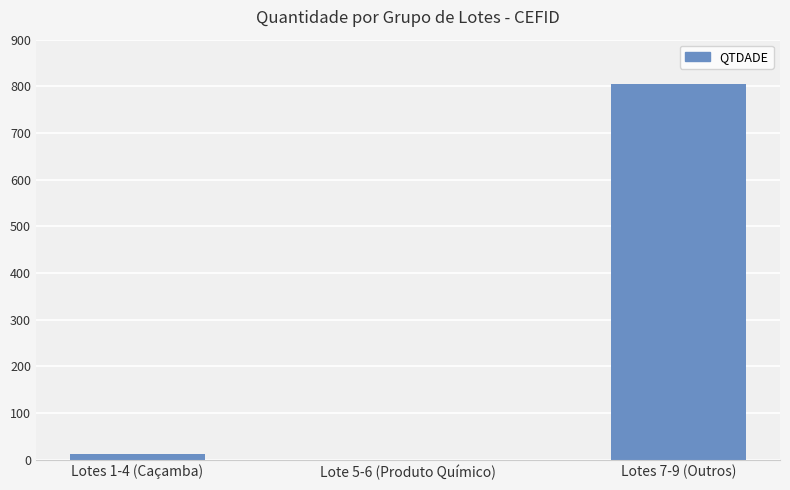

What is the greatest value displayed?

804